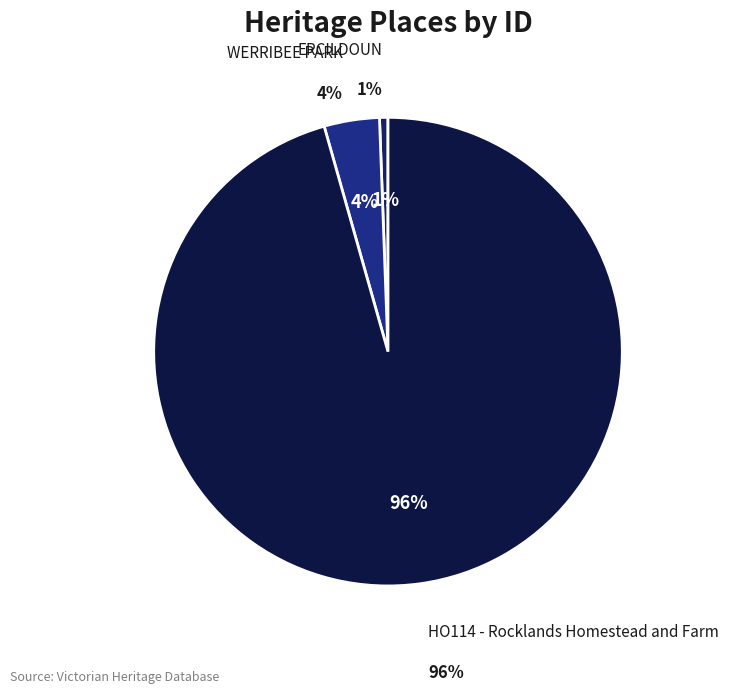

How many segments does this pie chart have?

3